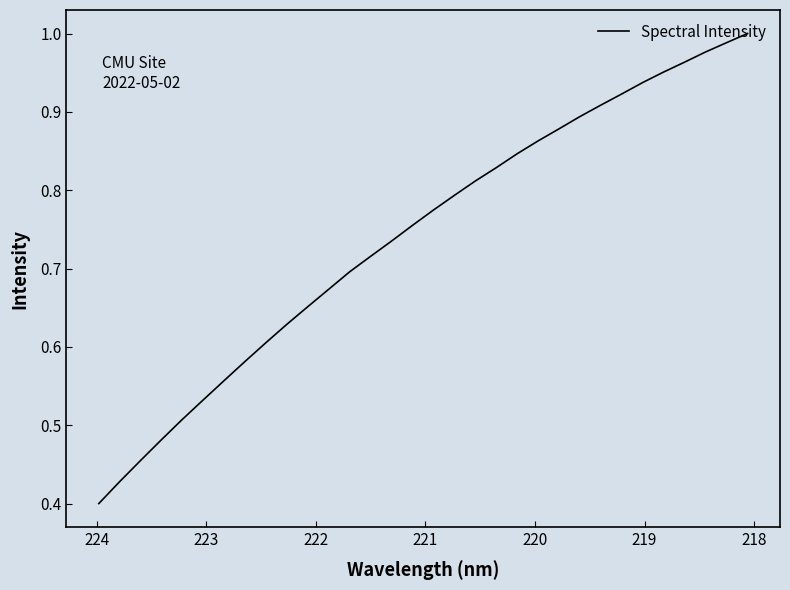

How many lines are shown in the chart?

1